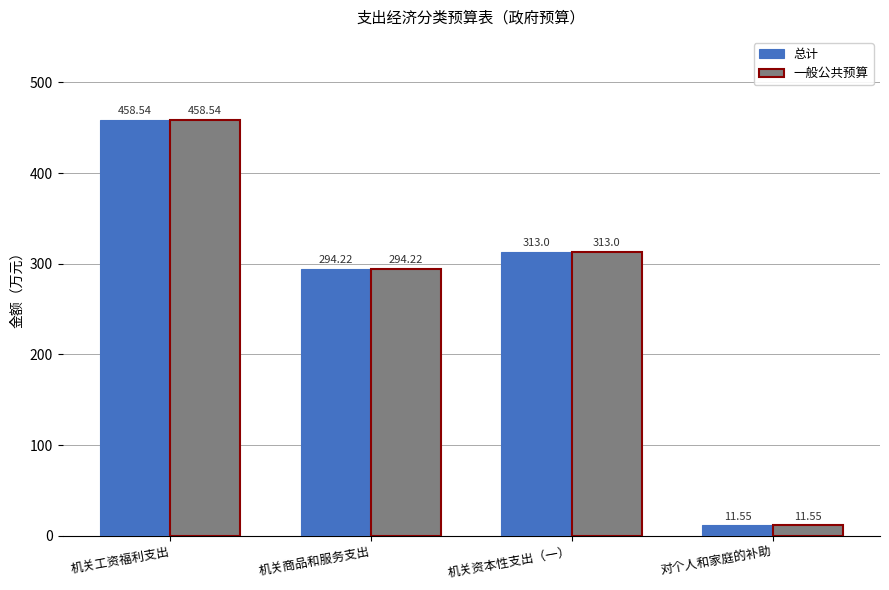

Is it true that 一般公共预算 equals 313.0 at 机关资本性支出（一）?

True